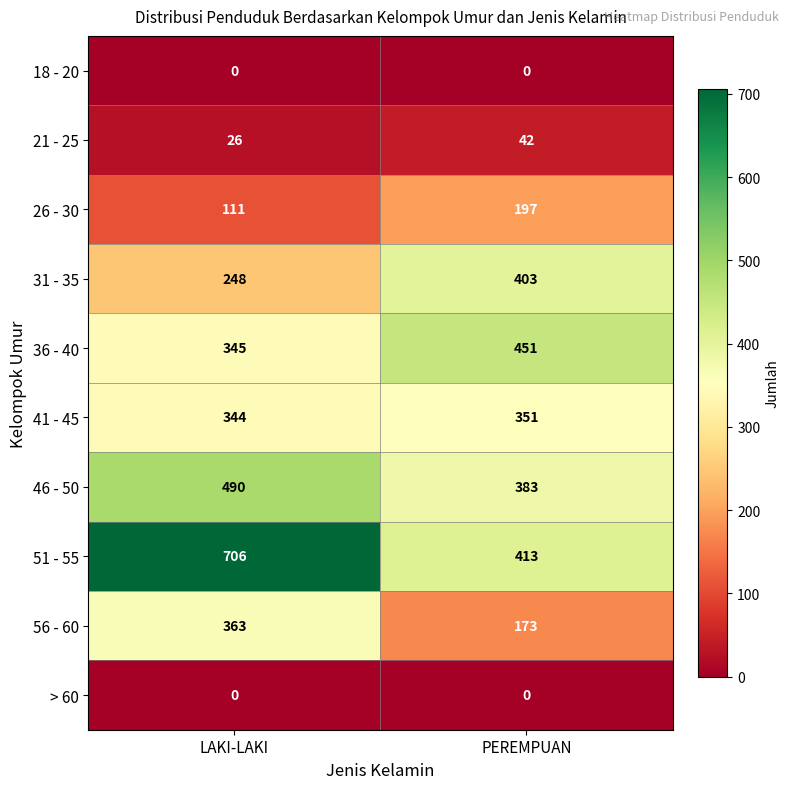

Reading right to left, what are all the values shown in this chart?

18 - 20: 0	0
21 - 25: 42	26
26 - 30: 197	111
31 - 35: 403	248
36 - 40: 451	345
41 - 45: 351	344
46 - 50: 383	490
51 - 55: 413	706
56 - 60: 173	363
> 60: 0	0